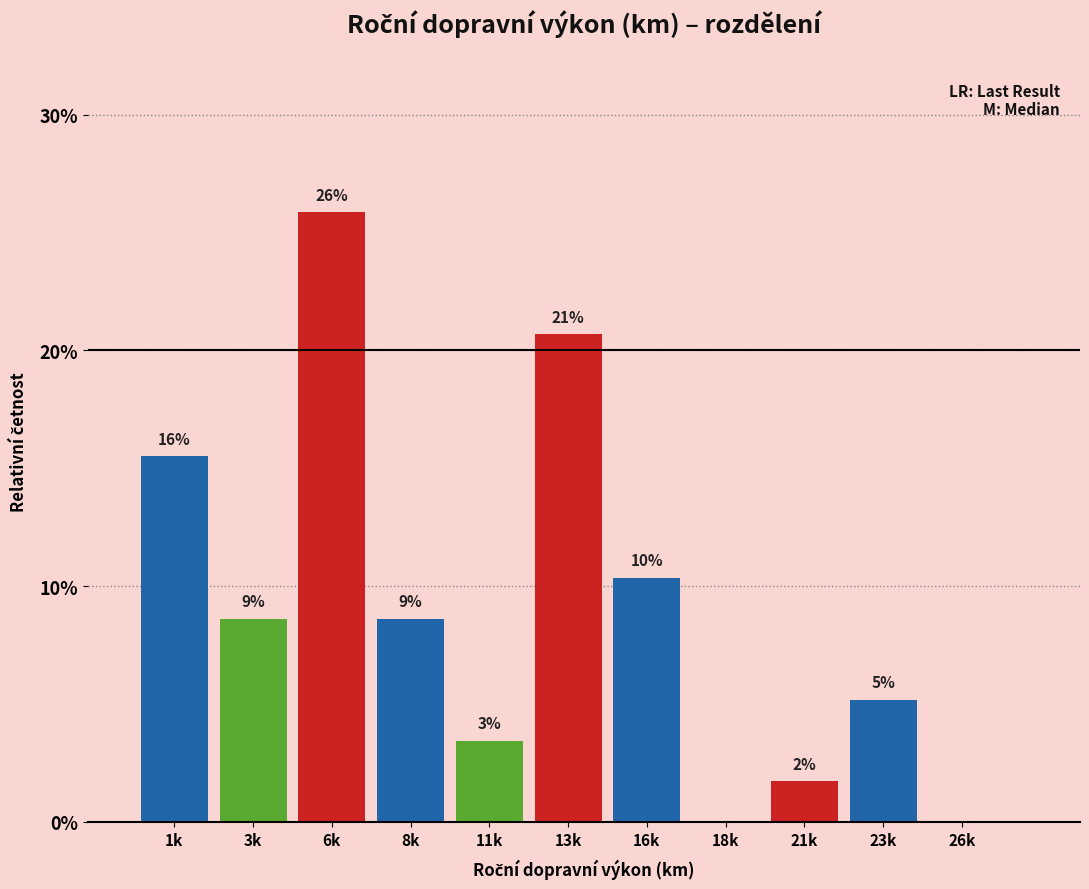

Are the bars horizontal?

No